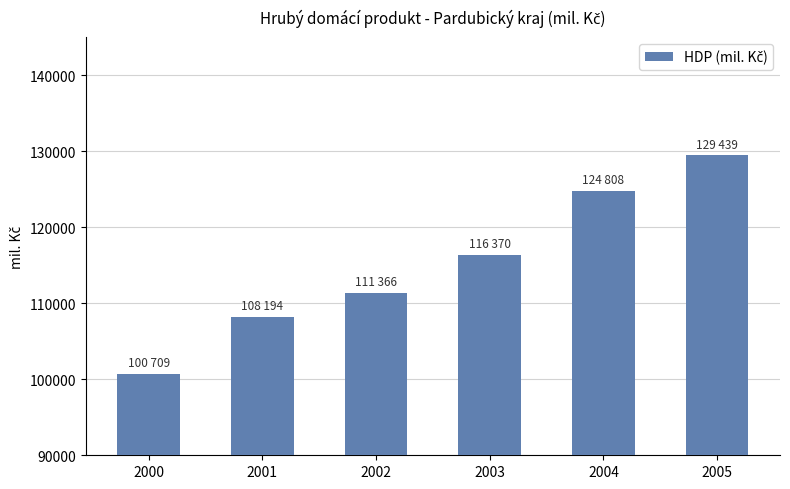

What is the sum of the values at 2004 and 2001?

233002